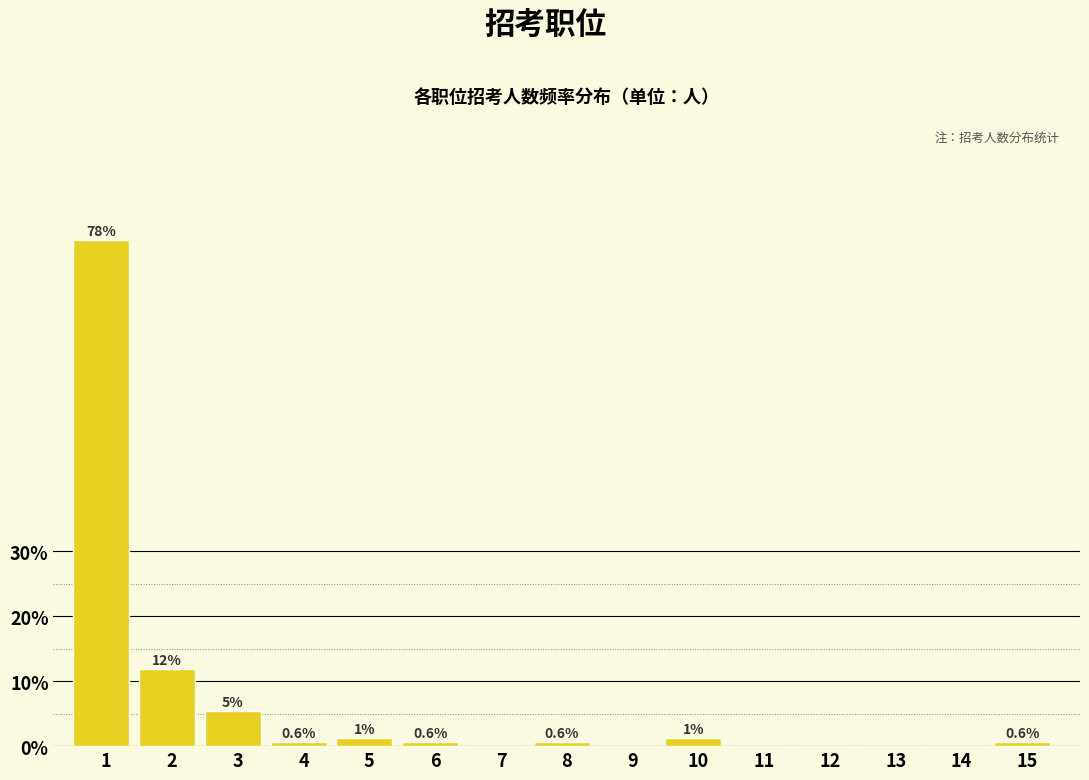

The chart shows a value of 0.0 at 9. True or false?

True